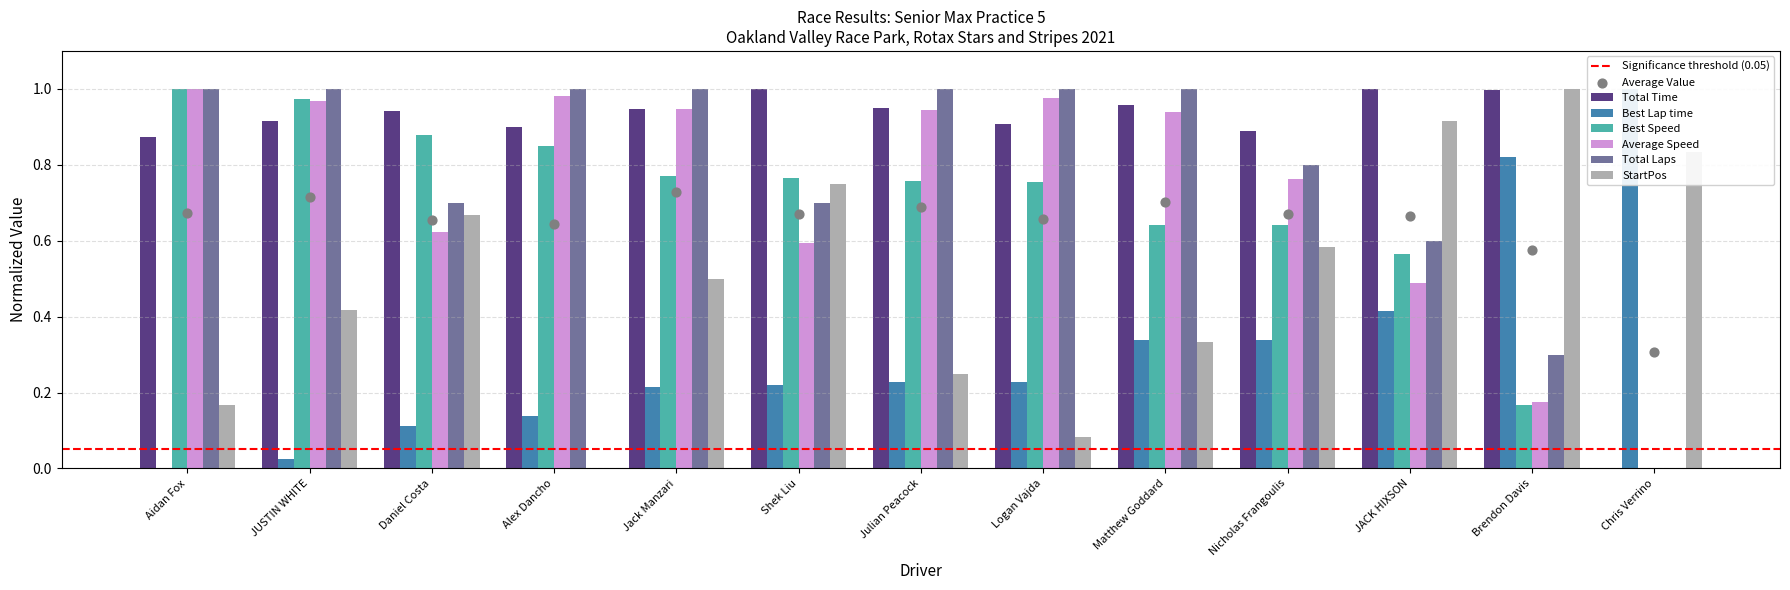

Which series contains the lowest Y value?

Total Time